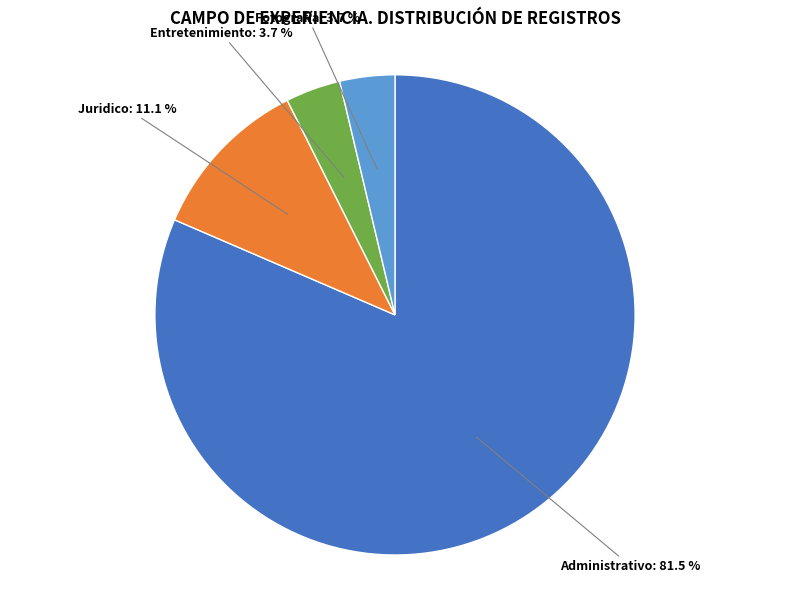

Which slice is the largest?

Administrativo